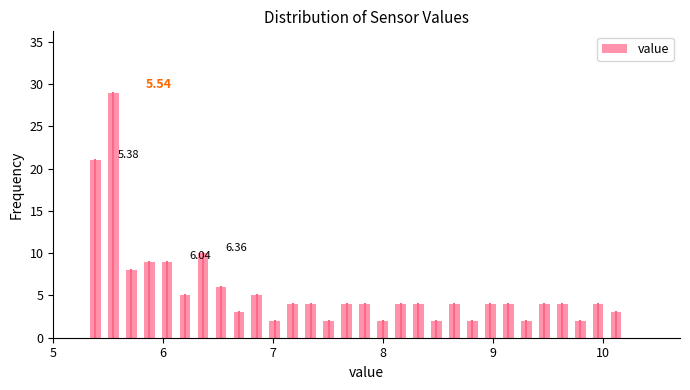

Read against the x-axis, roughly where is the centre of the tallest bar?

5.5